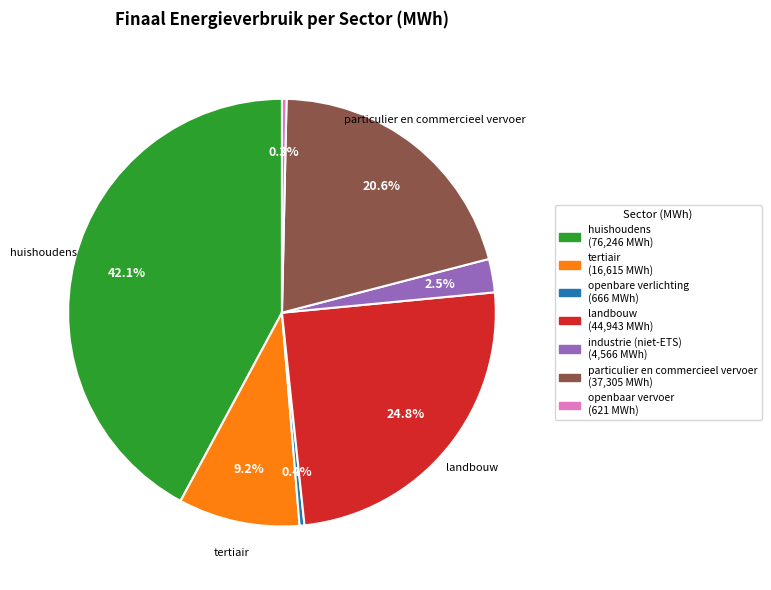

Which has a higher value, openbaar vervoer or huishoudens?

huishoudens